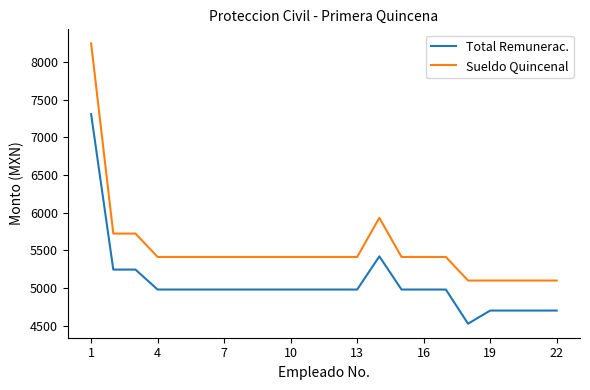

True or false: Total Remunerac. and Sueldo Quincenal intersect in this chart.

False